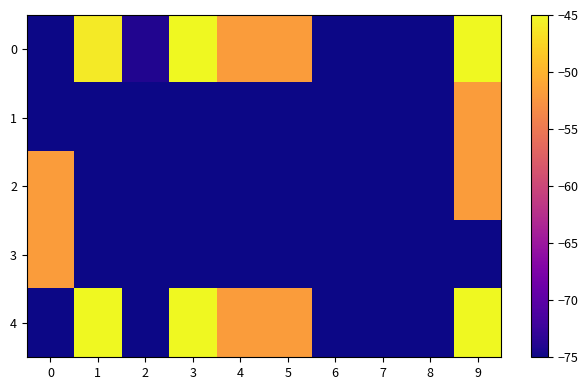

What is the difference between the highest and lowest values at 5?

23.1